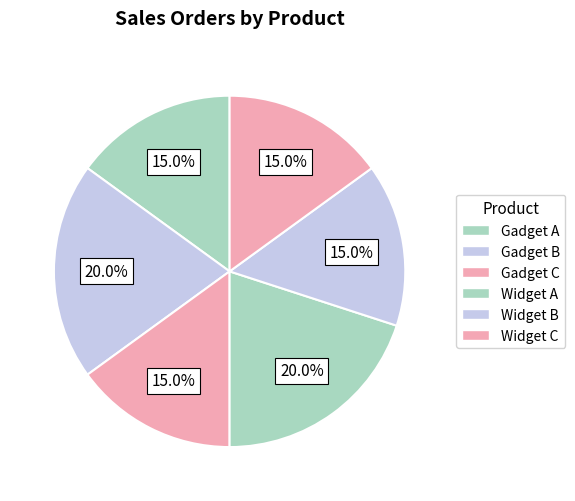

Is it true that Gadget A is 29% of the pie?

False